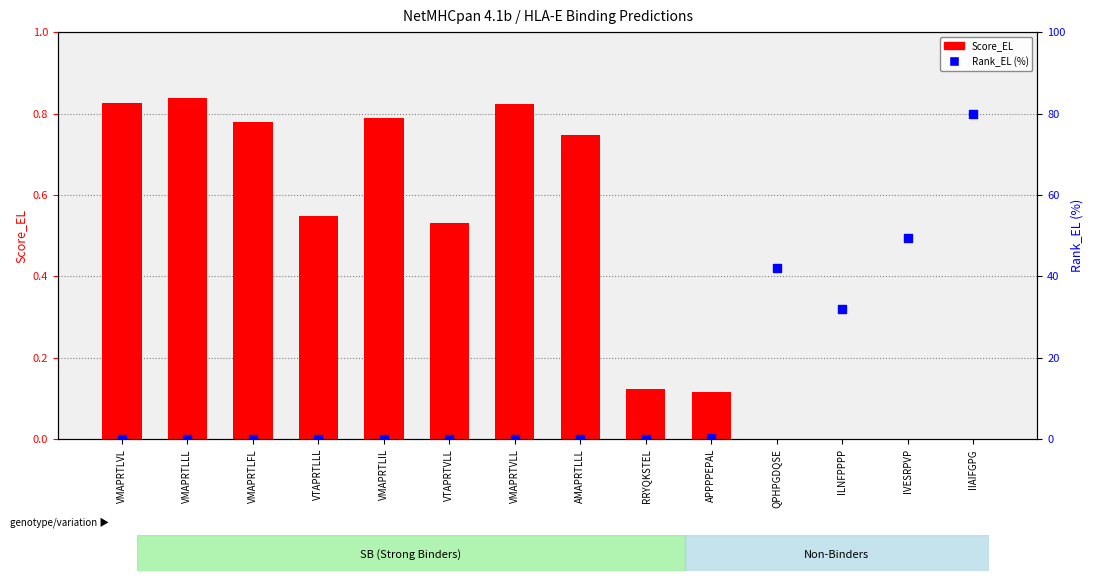

Which series has the widest spread of Y values?

Rank_EL (%)